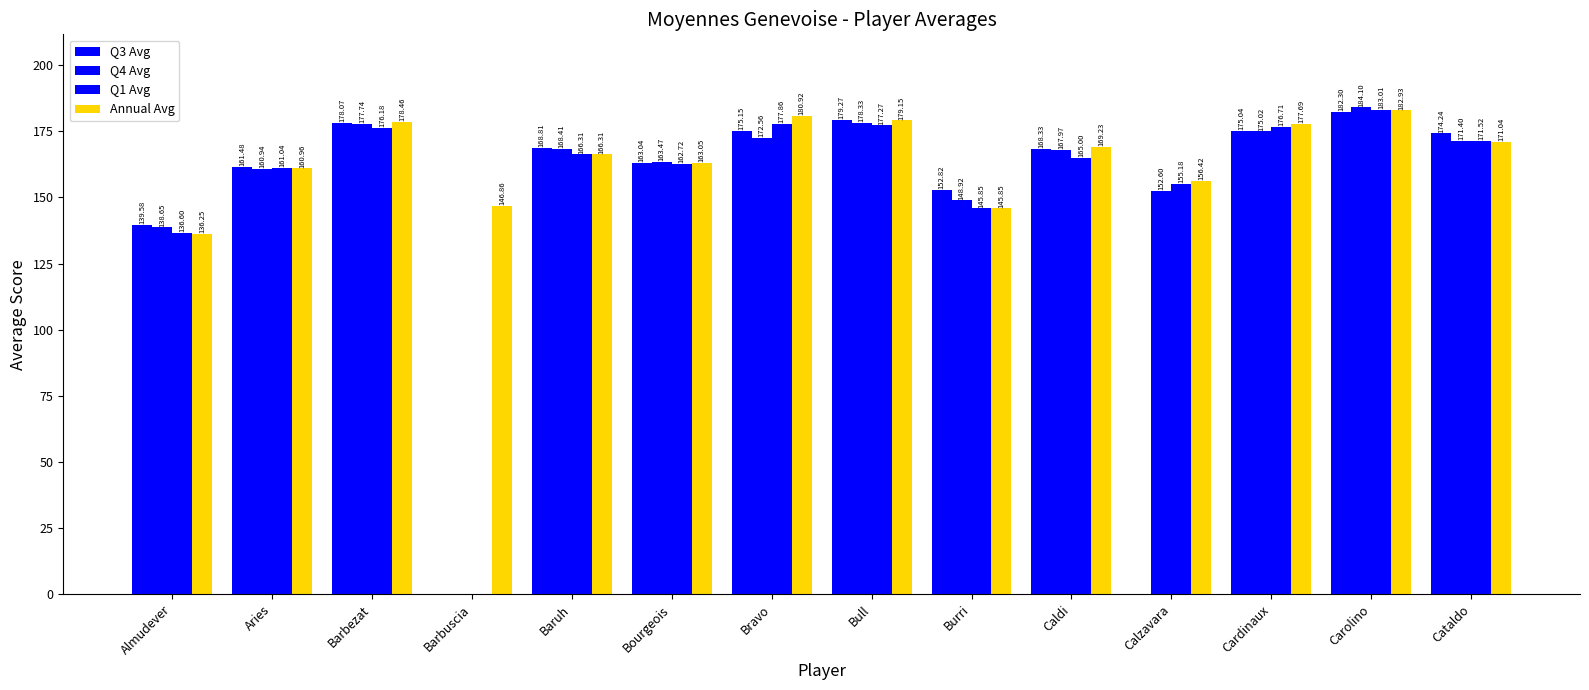

How many data points does each series have?

14